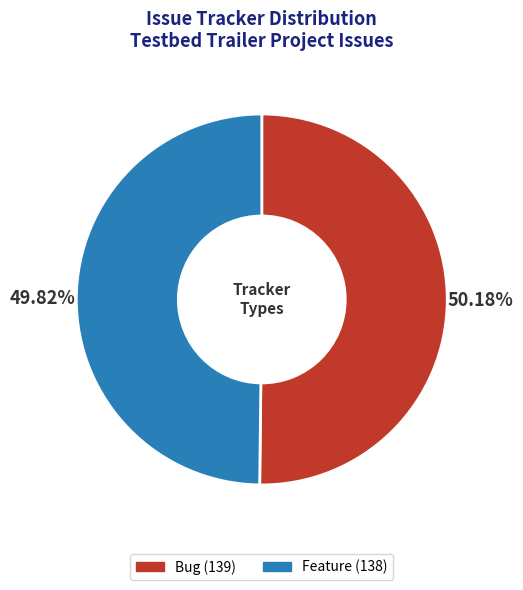

To the nearest percent, what portion does Feature represent?

50%